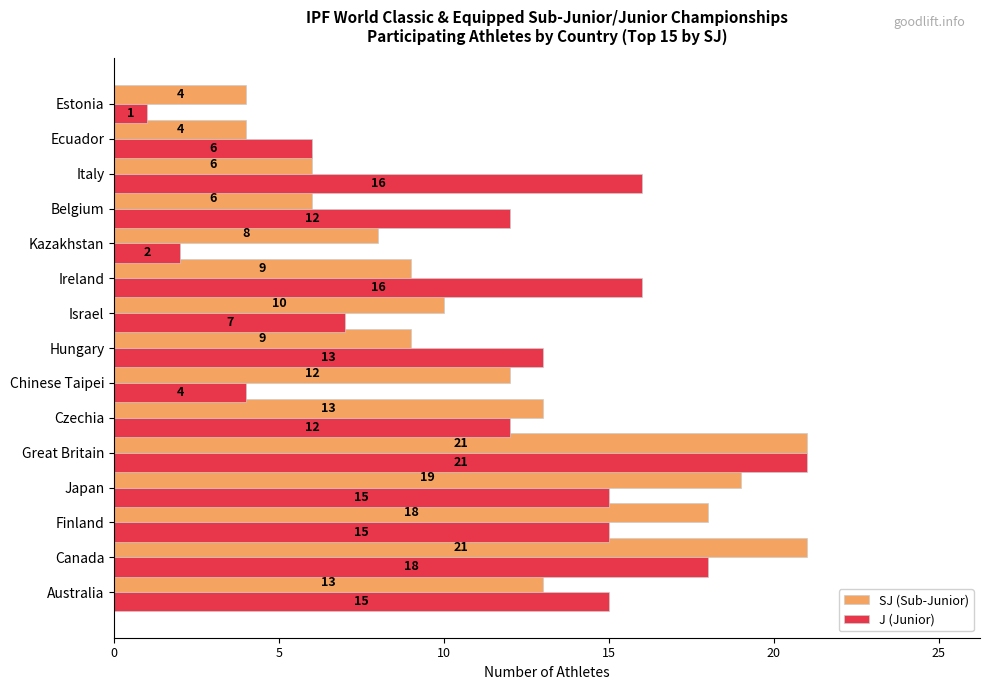

What is the sum of the SJ (Sub-Junior) values at Estonia and Chinese Taipei?

16